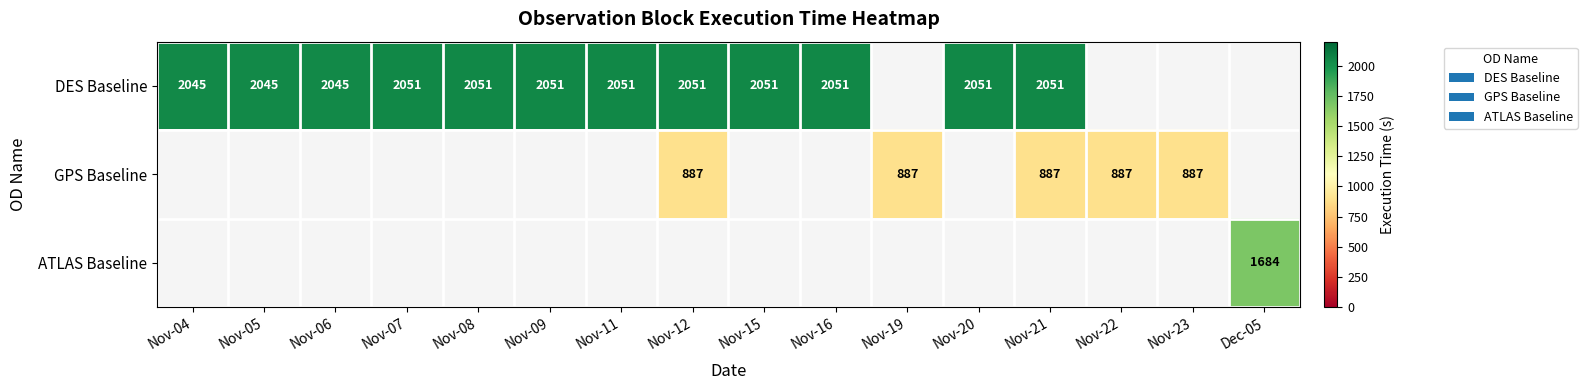

The DES Baseline series shows 3125 at Nov-12. True or false?

False